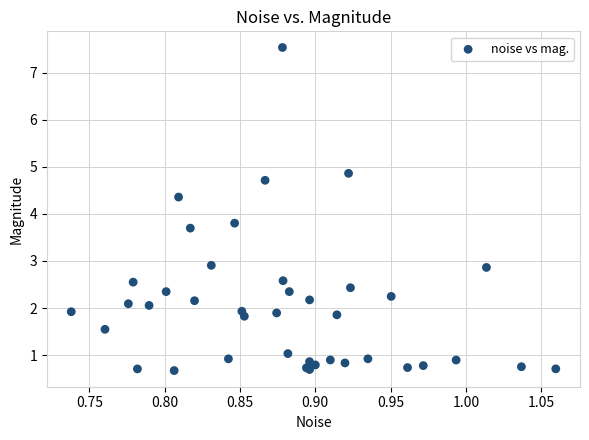

What Y value in the scatter plot is closest to 4?

3.8